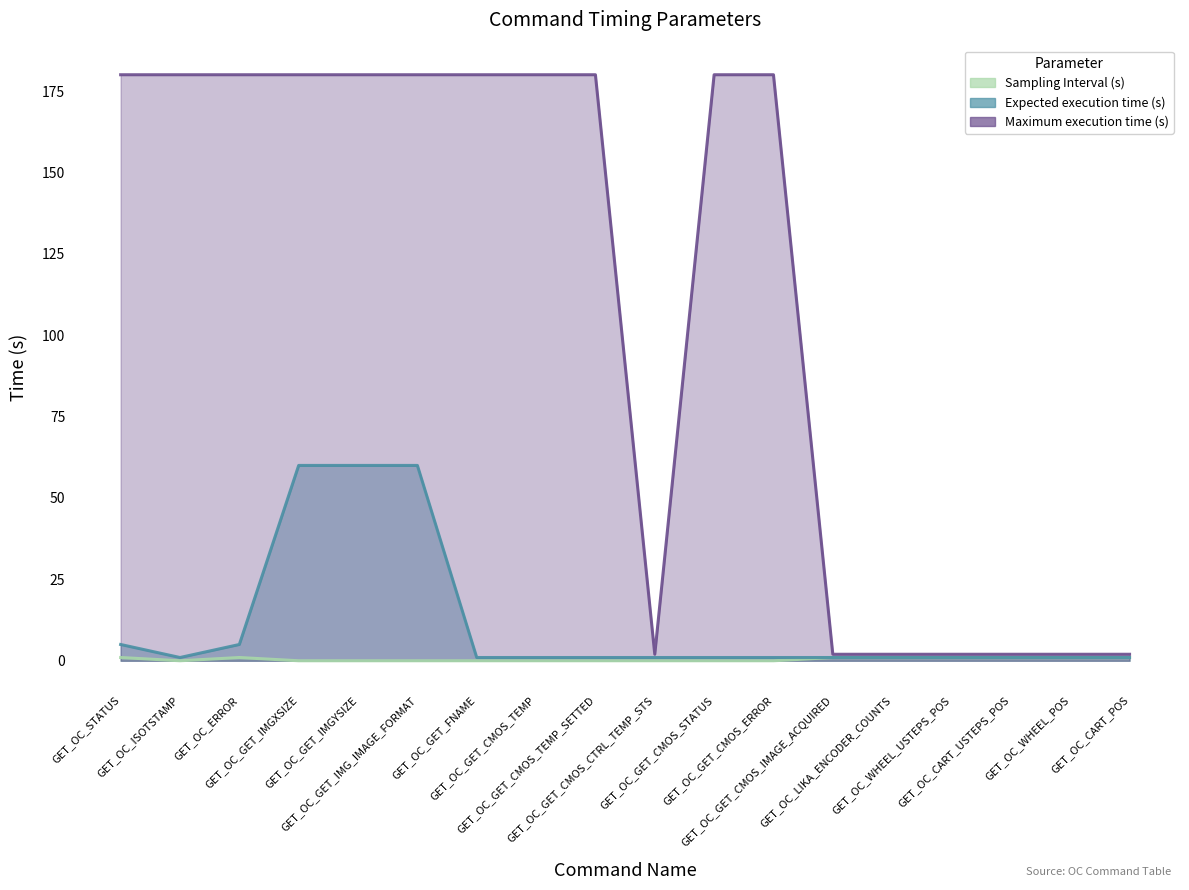

What is the label of the 16th point from the left?

GET_OC_CART_USTEPS_POS